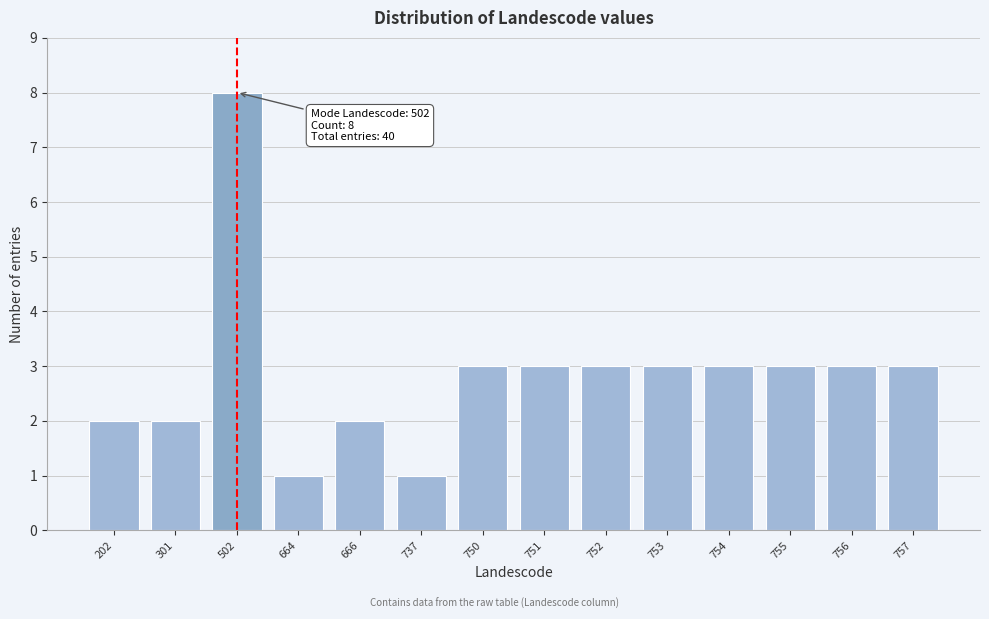

Reading right to left, transcribe all the data shown in this chart.

757=3	756=3	755=3	754=3	753=3	752=3	751=3	750=3	737=1	666=2	664=1	502=8	301=2	202=2